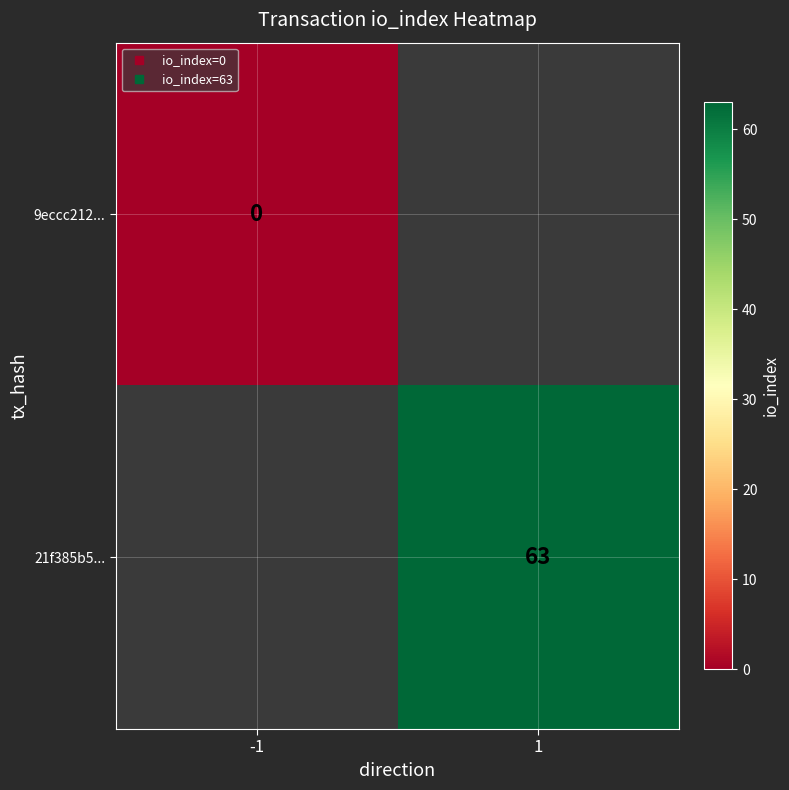

Which category has the lowest value in the 21f385b5... series?

-1